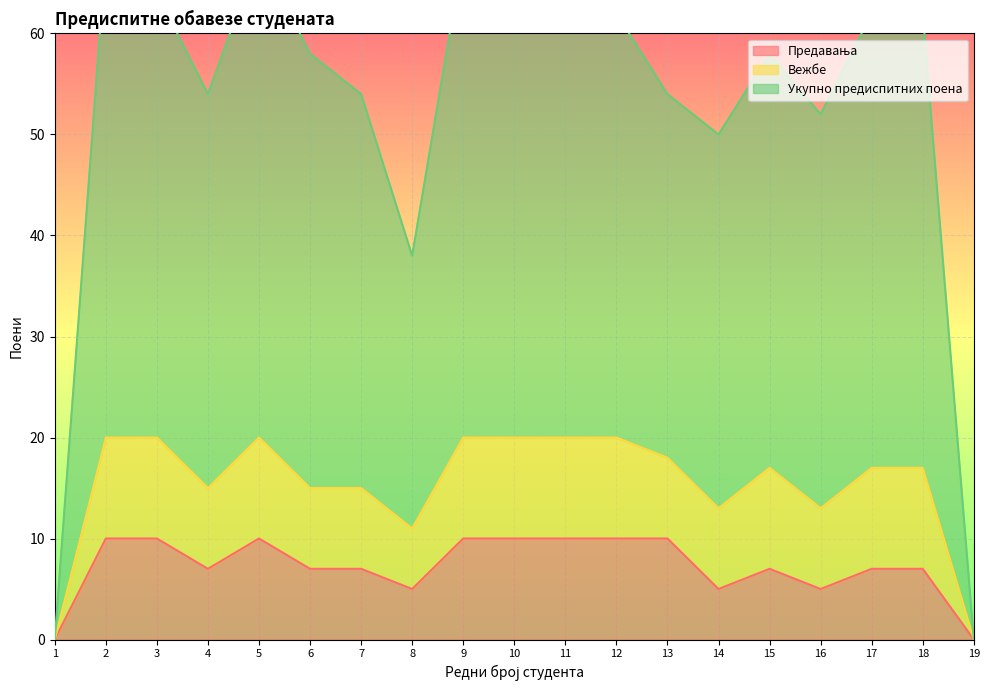

True or false: Предавања and Вежбе cross at least once.

False